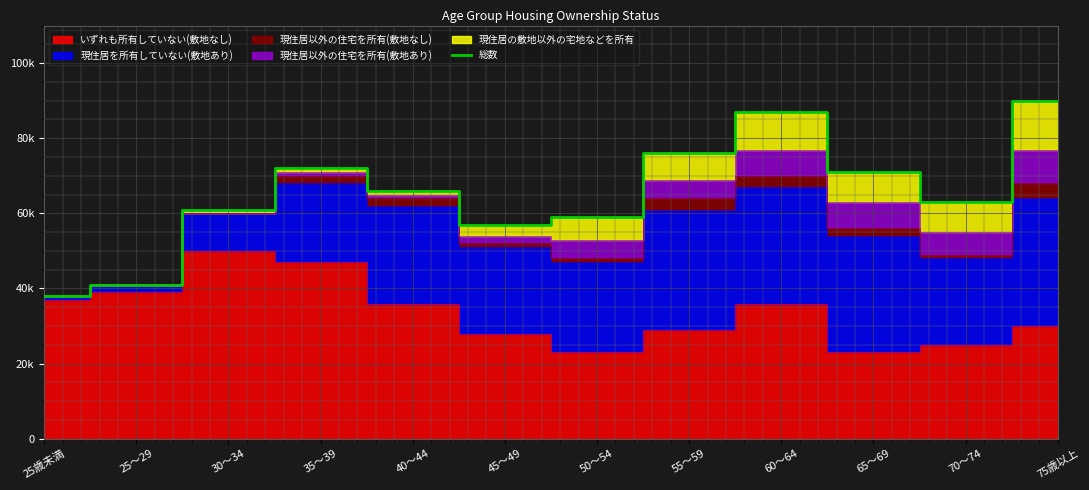

Is it true that the value at 70～74 is 63000?

True